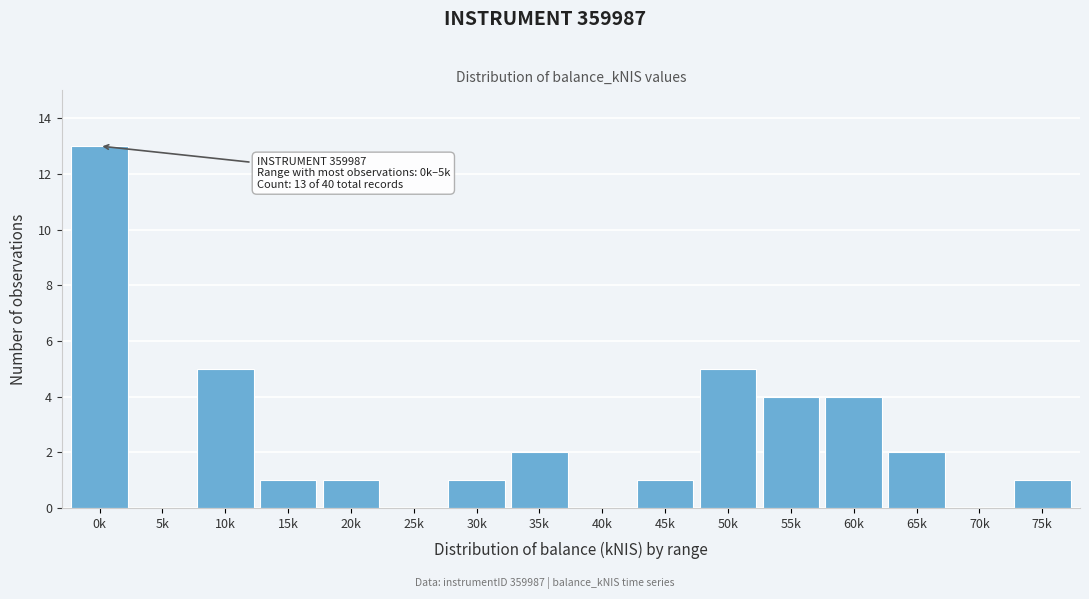

Reading right to left, extract all data points from this chart.

75k=1	70k=0	65k=2	60k=4	55k=4	50k=5	45k=1	40k=0	35k=2	30k=1	25k=0	20k=1	15k=1	10k=5	5k=0	0k=13